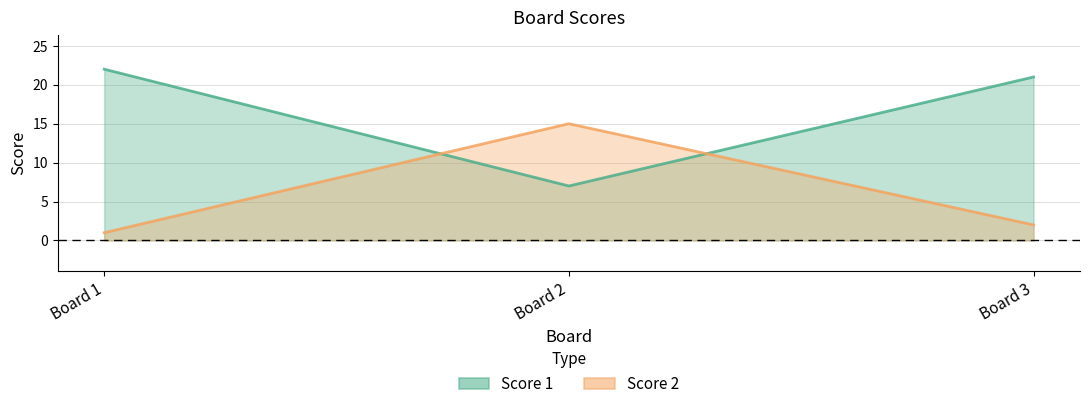

Which series has the largest total across all categories?

Score 1